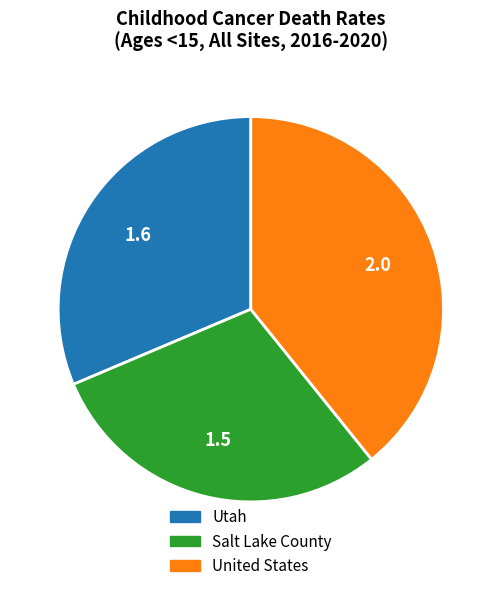

Between United States and Salt Lake County, which is larger?

United States